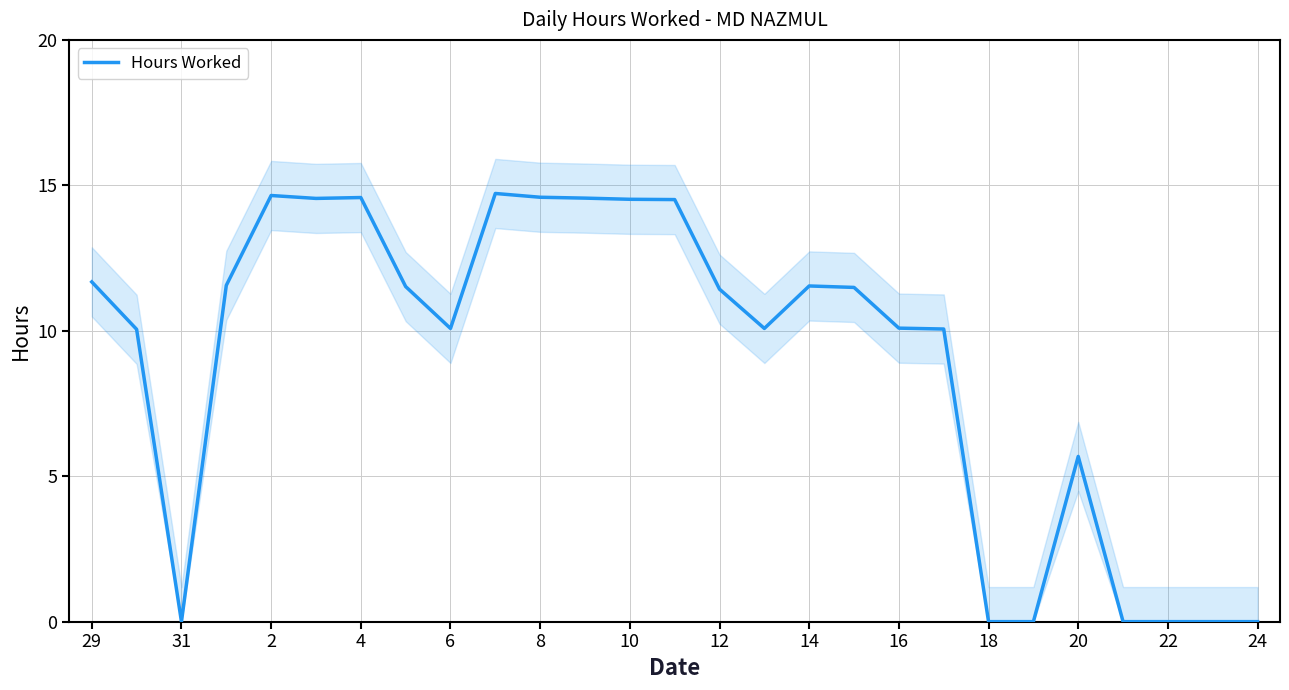

Where does the Hours Worked series first go above 11?

29